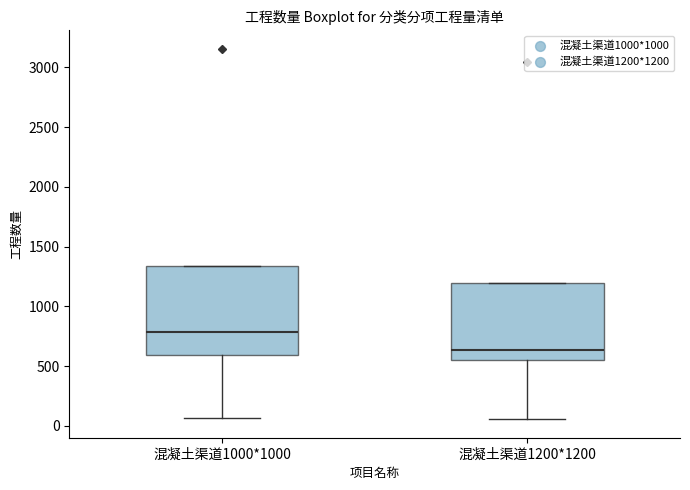

Reading left to right, transcribe this box plot: for each box, give where its median line is, the range the box spans, and where its two whiskers end, as read against the y-axis. The values are not printed on the chart, so give them approximately, as read against the axis.

混凝土渠道1000*1000: median 800, box 600 to 1350, whiskers 50 to 1350
混凝土渠道1200*1200: median 650, box 550 to 1200, whiskers 50 to 1200